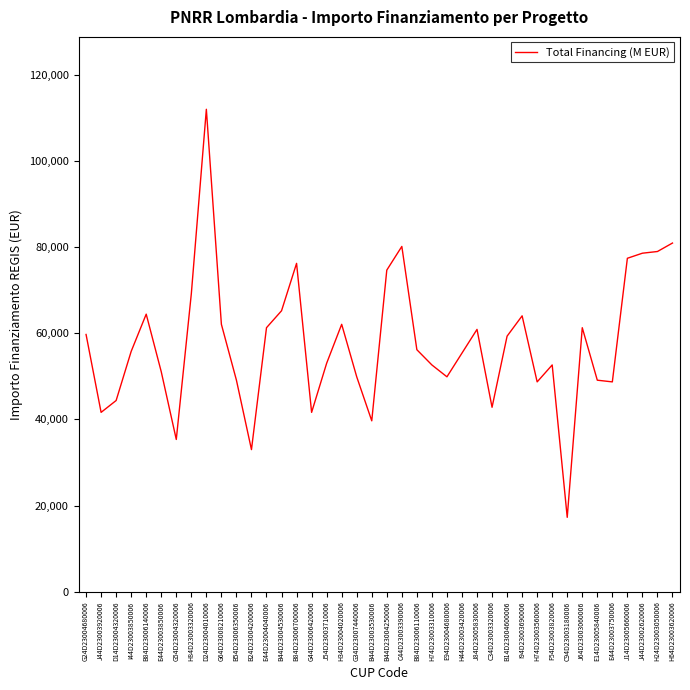

What is the approximate value at B44D23003530006?

39673.2